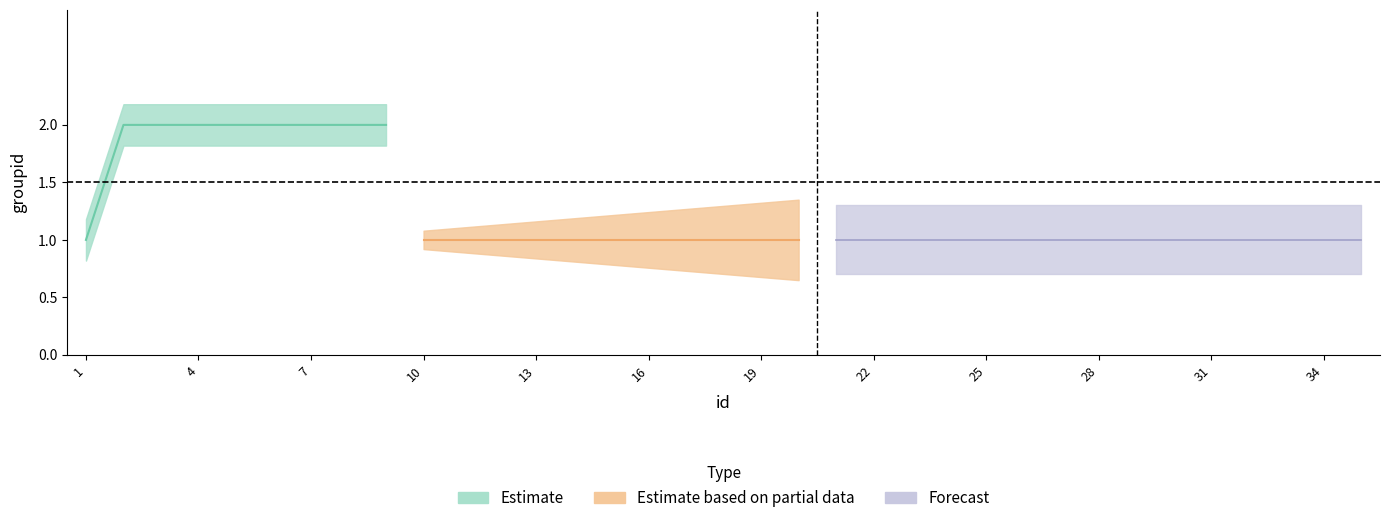

Reading left to right, what are all the values shown in this chart?

0=1	1=2	2=2	3=2	4=2	5=2	6=2	7=2	8=2	9=1	10=1	11=1	12=1	13=1	14=1	15=1	16=1	17=1	18=1	19=1	20=1	21=1	22=1	23=1	24=1	25=1	26=1	27=1	28=1	29=1	30=1	31=1	32=1	33=1	34=1